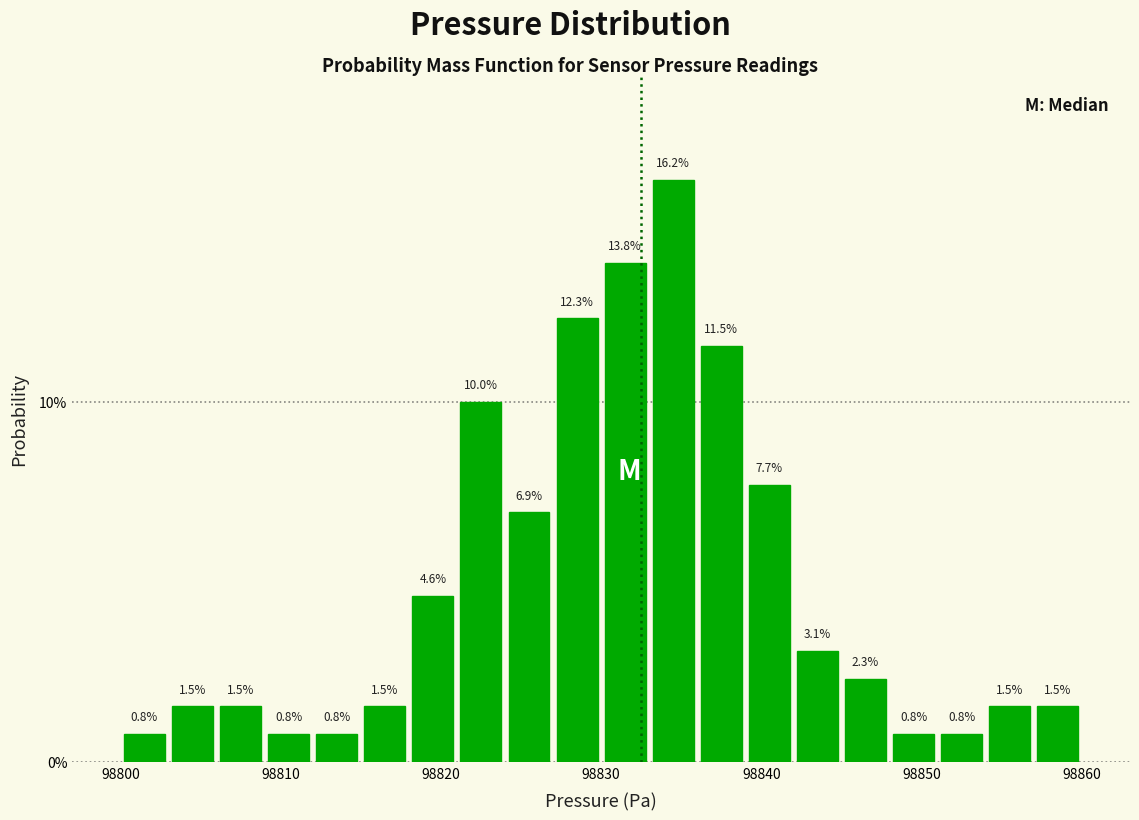

Read against the x-axis, roughly where is the centre of the tallest bar?

98835